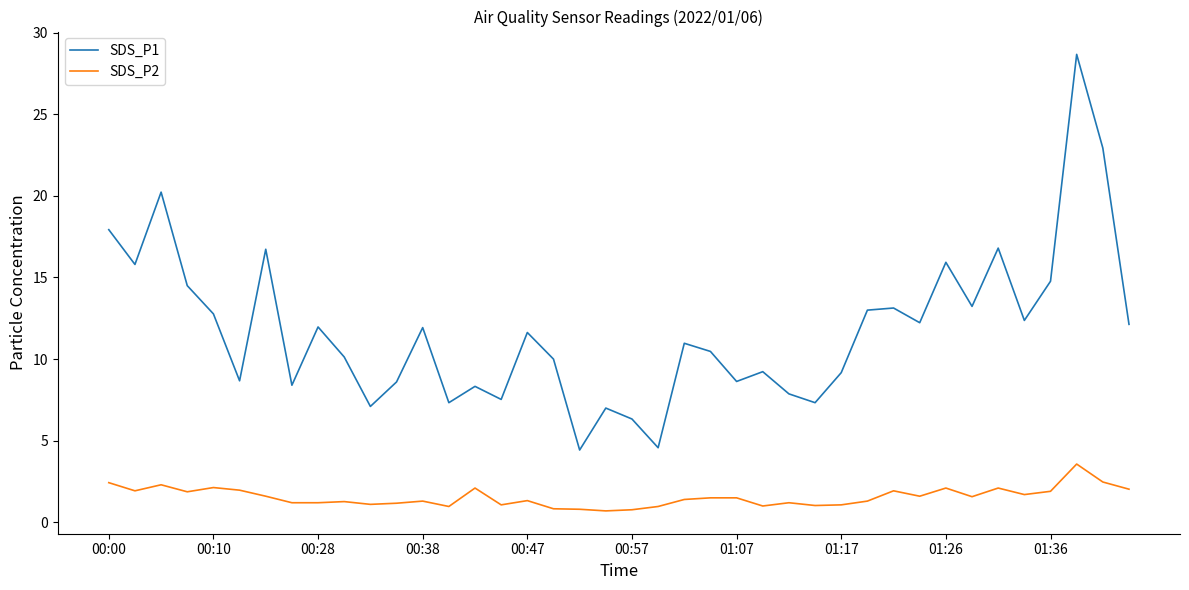

What is the greatest value displayed?

28.7